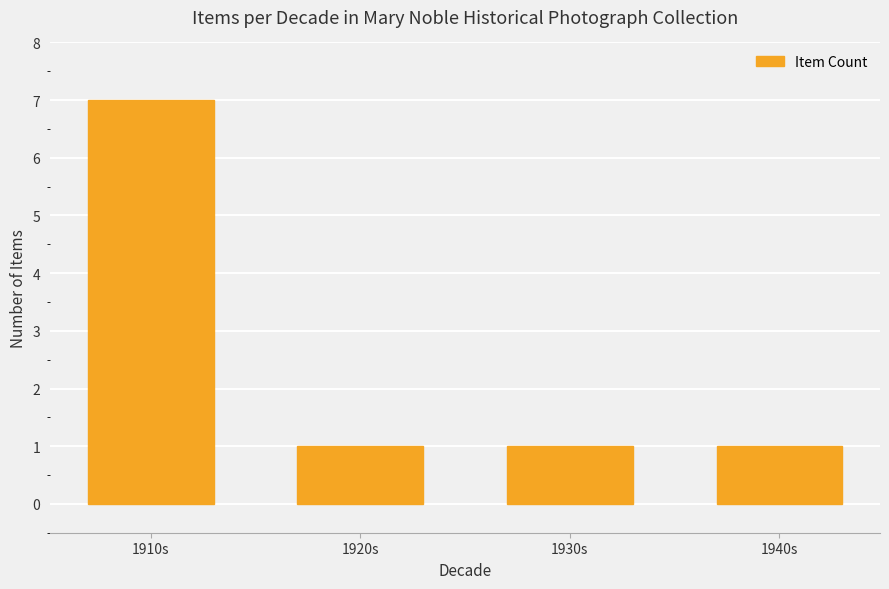

What is the change in value from 1910s to 1920s?

-6